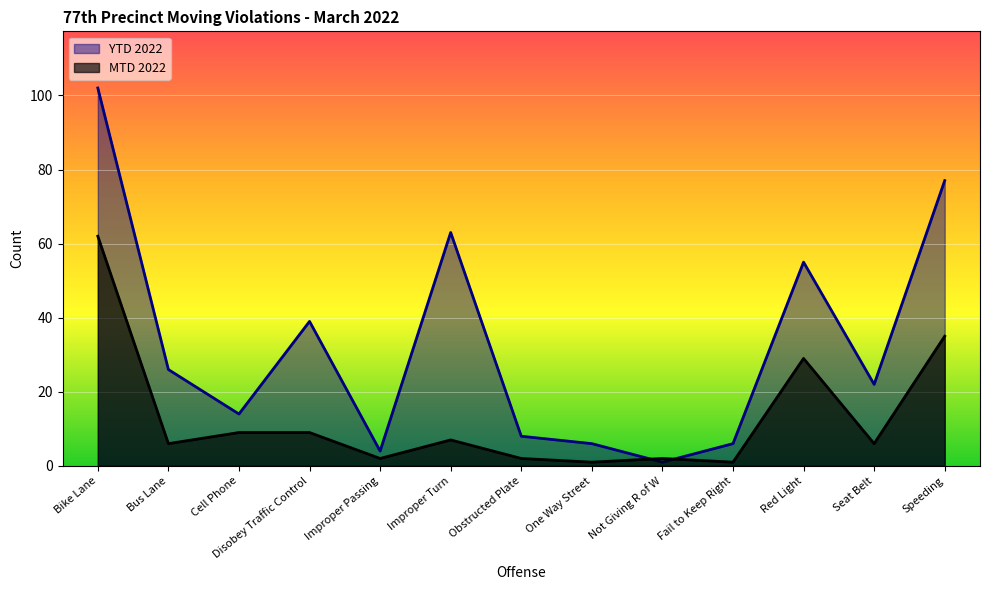

Where does the MTD 2022 series first go above 6?

Bike Lane